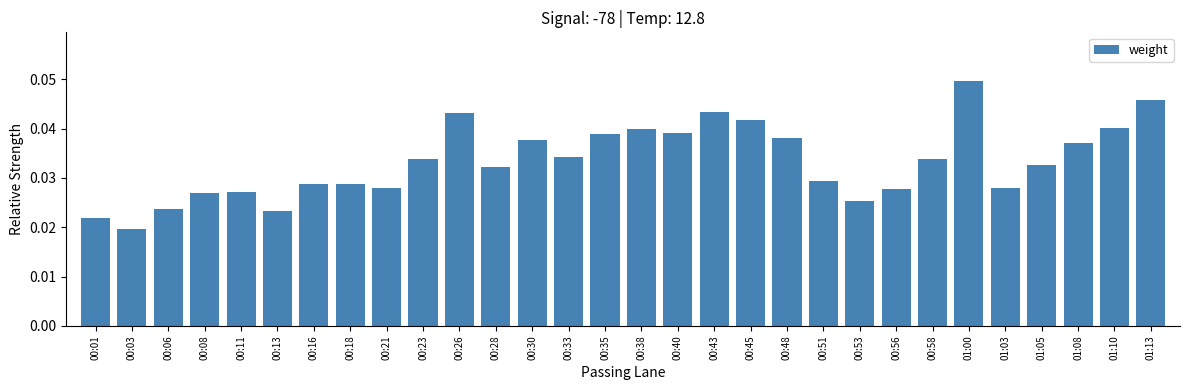

Which label corresponds to the largest value in the chart?

01:00